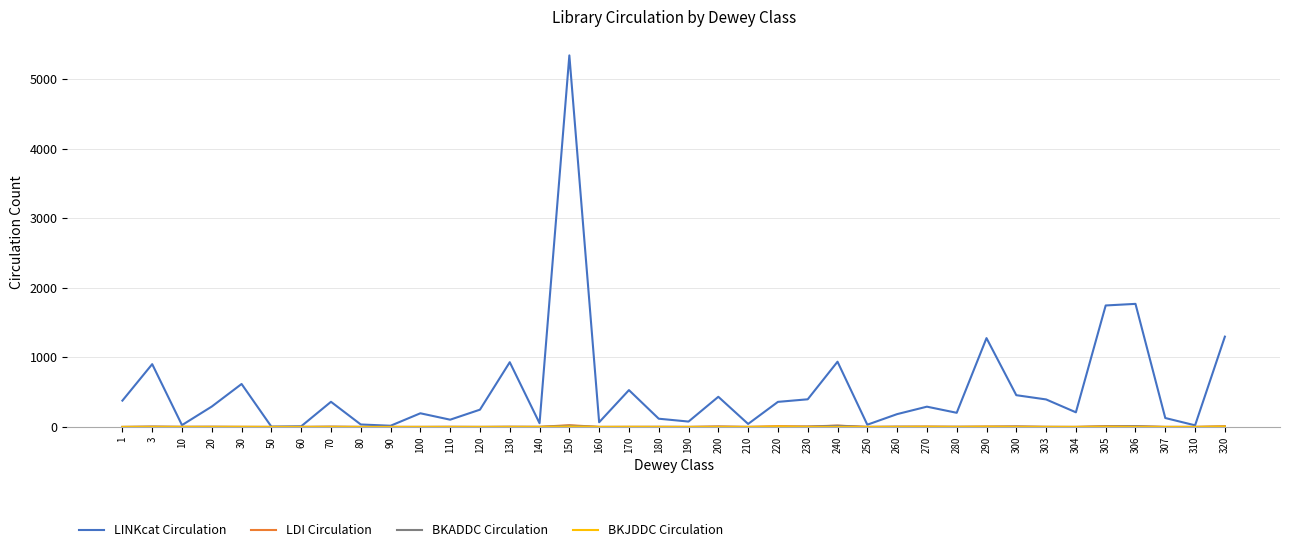

What is the difference between the highest and lowest values at 170?

529